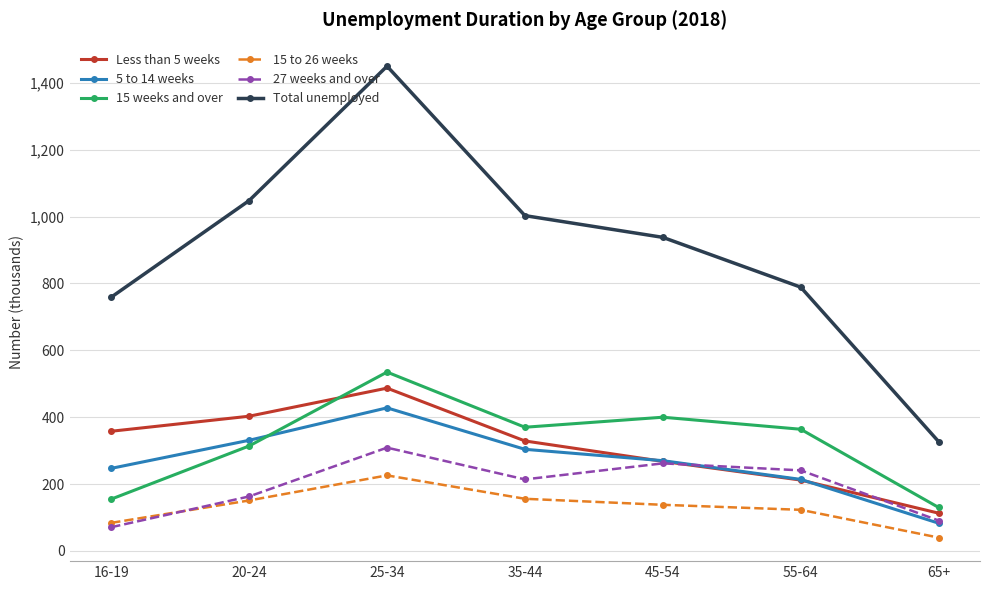

Read the 15 weeks and over value at 65+.

130